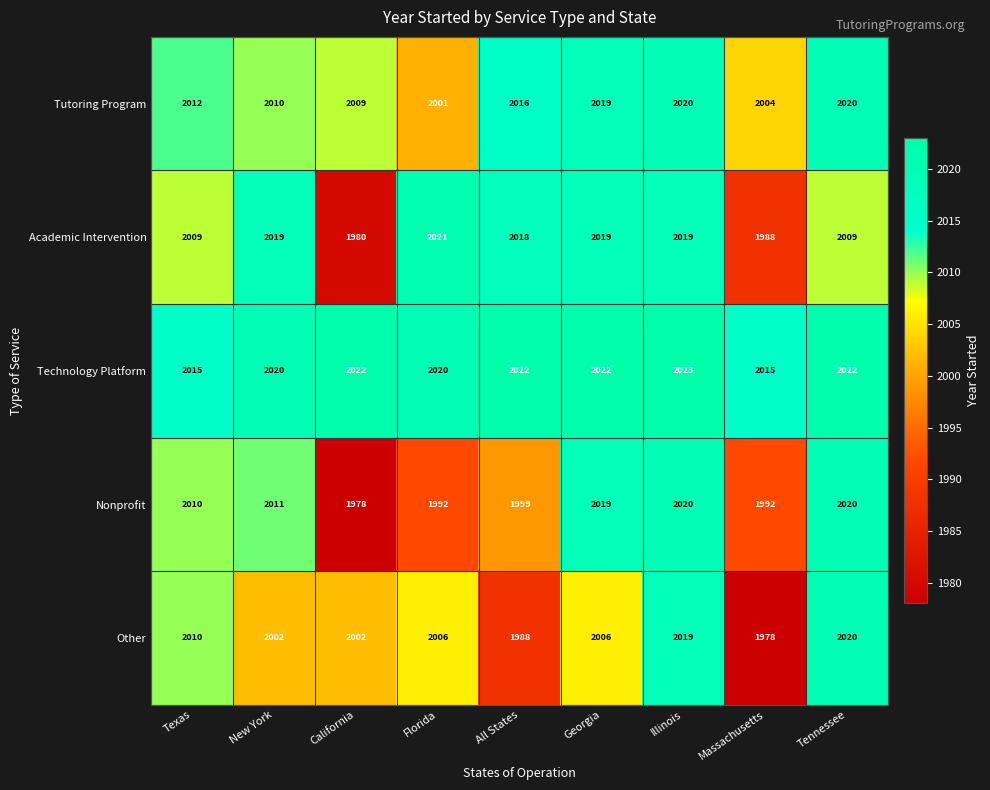

What is the difference between the highest and lowest values at Tennessee?

13